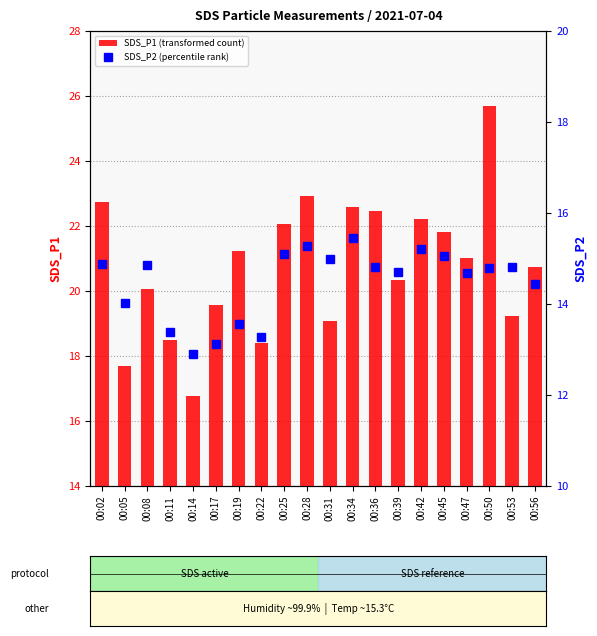

How many series are shown in this chart?

2